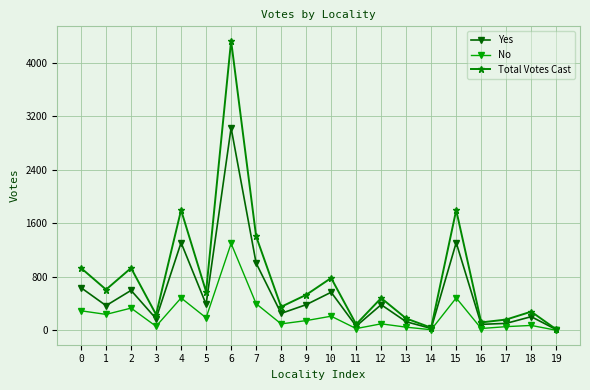

What is the spread (max minus min) of values at 4?

1313